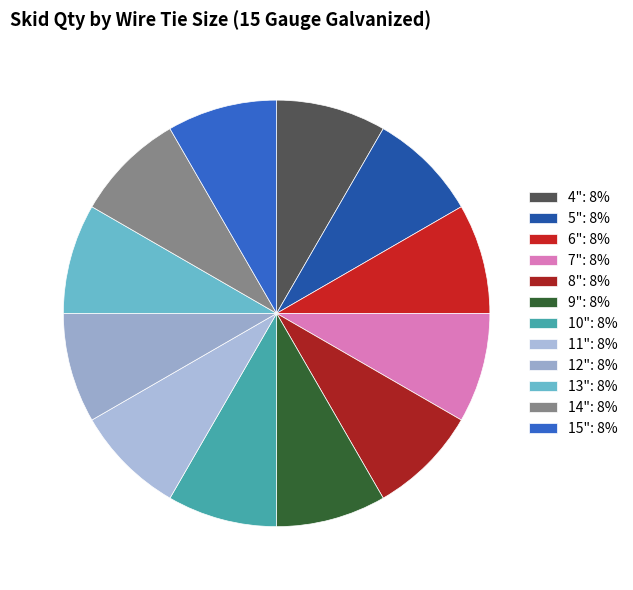

How many segments does this pie chart have?

12